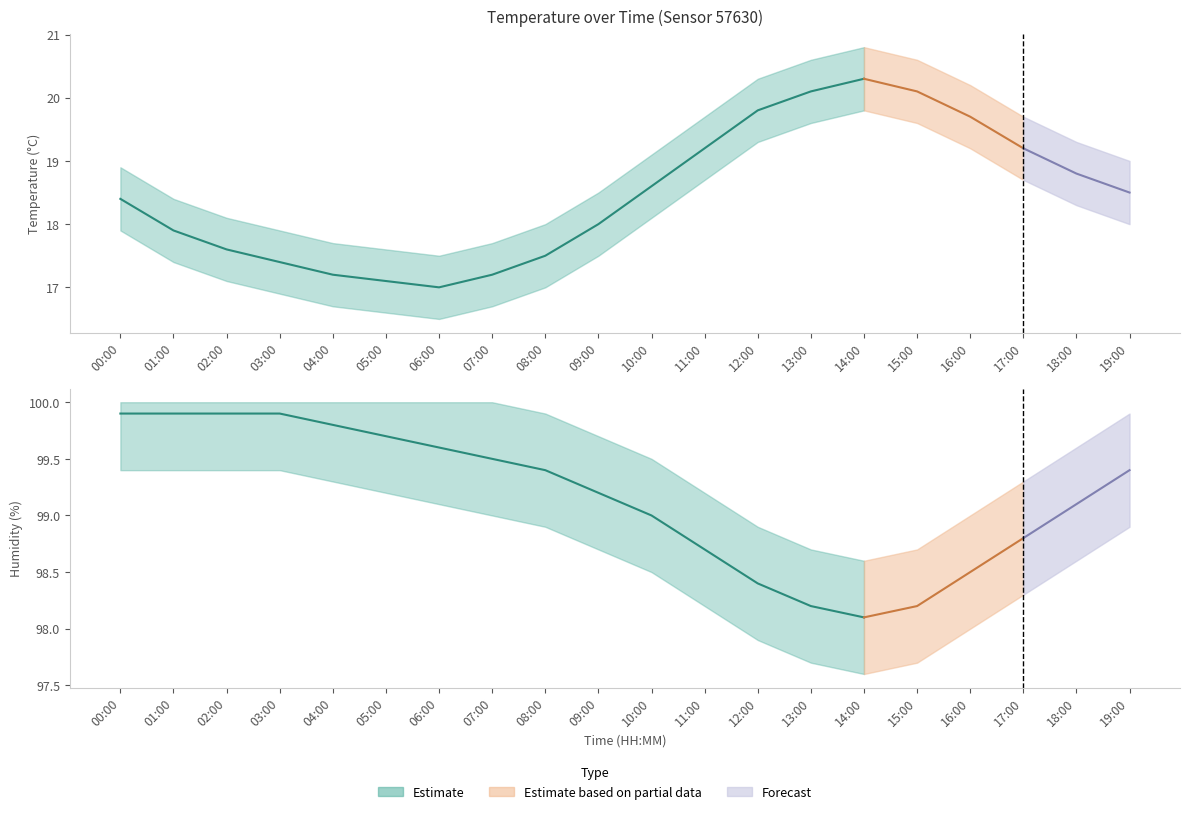

True or false: humidity and temperature cross at least once.

False